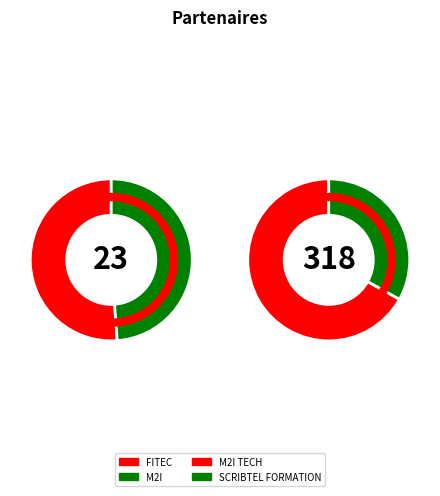

Between FITEC and SCRIBTEL FORMATION, which is larger?

SCRIBTEL FORMATION